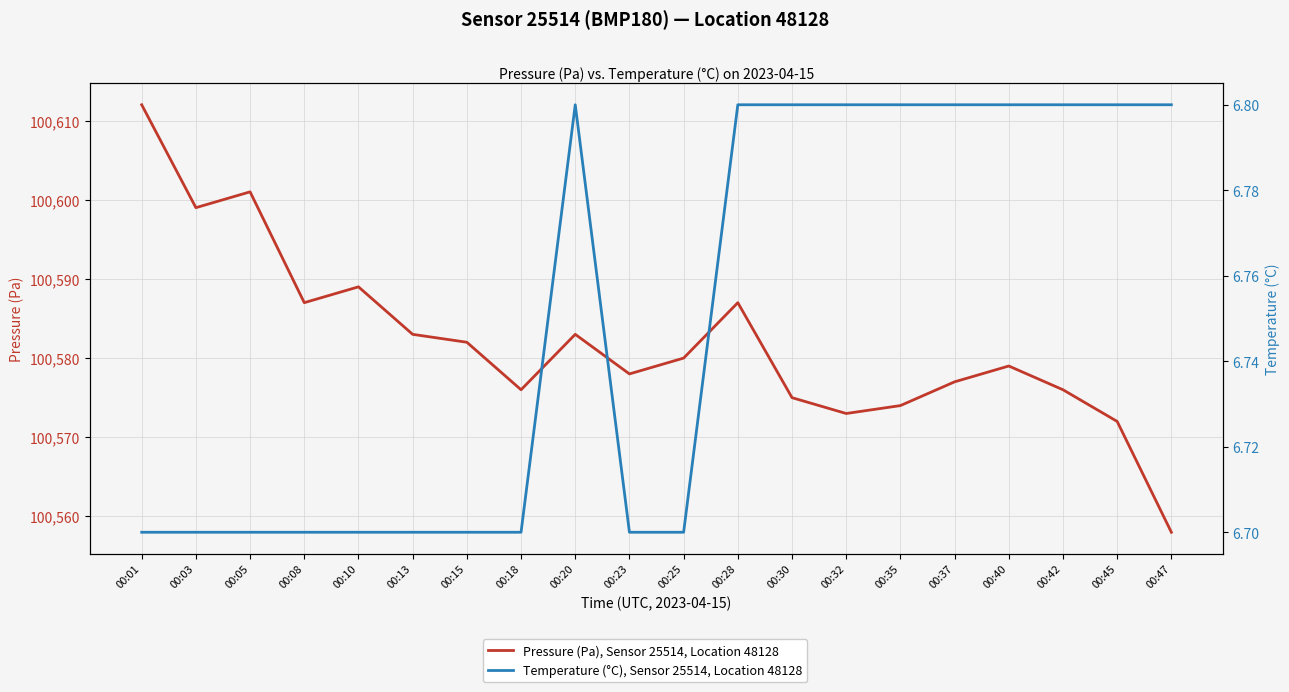

True or false: Temperature (°C), Sensor 25514, Location 48128 and Pressure (Pa), Sensor 25514, Location 48128 intersect in this chart.

False